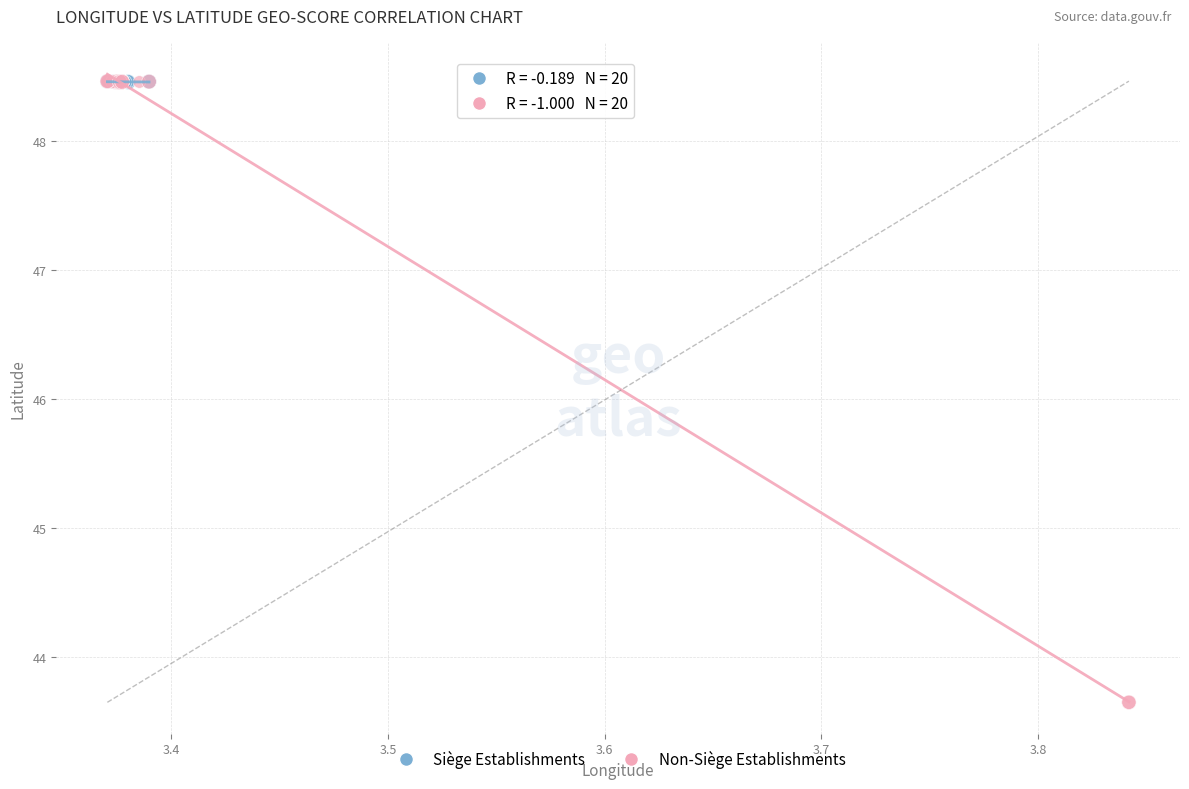

Which series has the widest spread of Y values?

Non-Siège Establishments